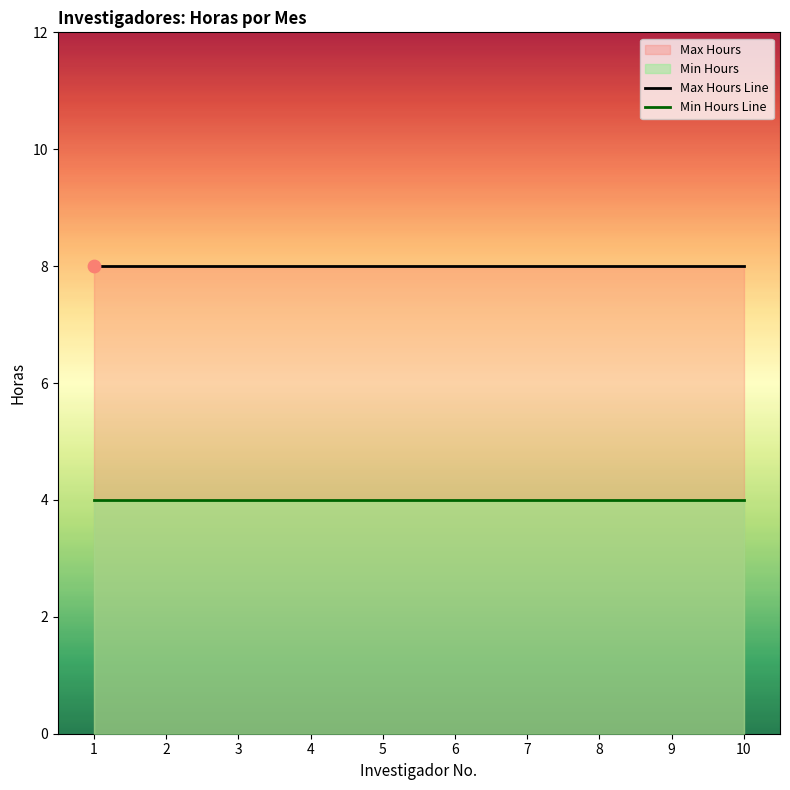

At which category is the sum across all series the highest?

1